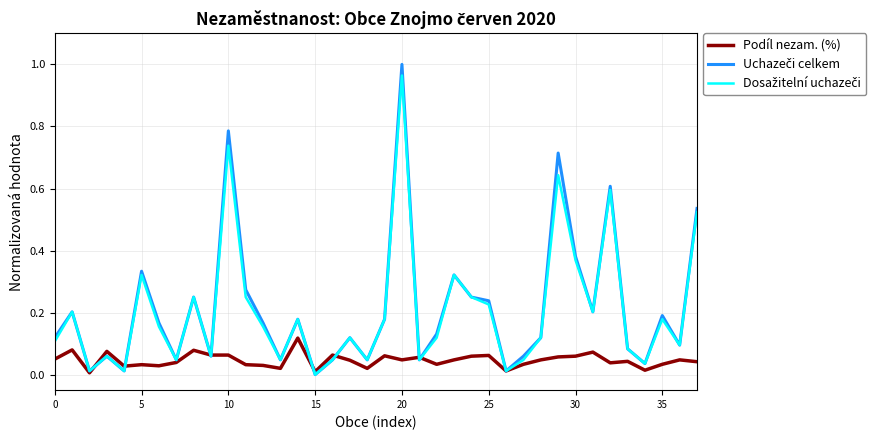

How many lines are shown in the chart?

3